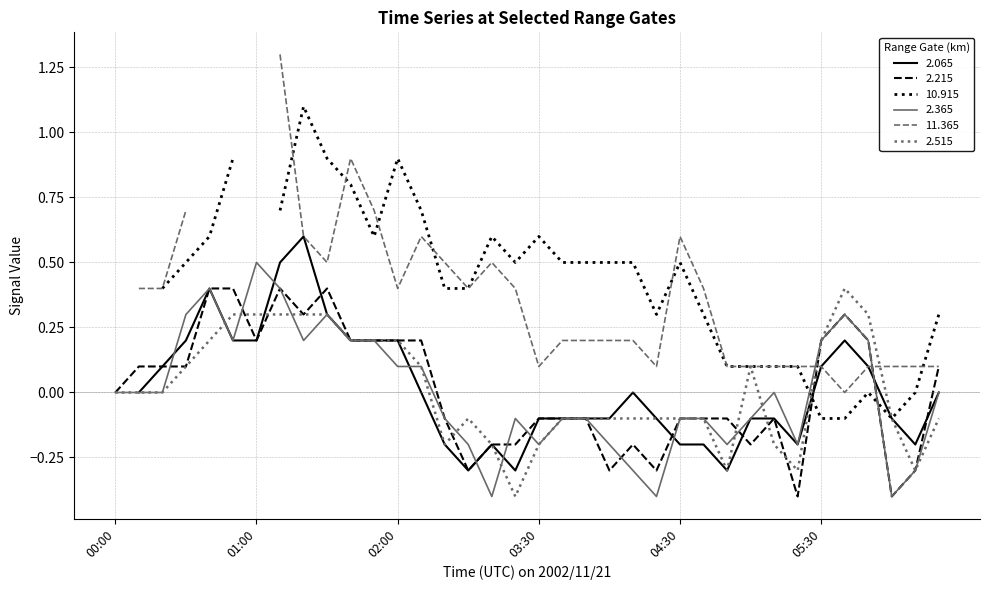

How many values in the 2.515 series exceed 0?

15